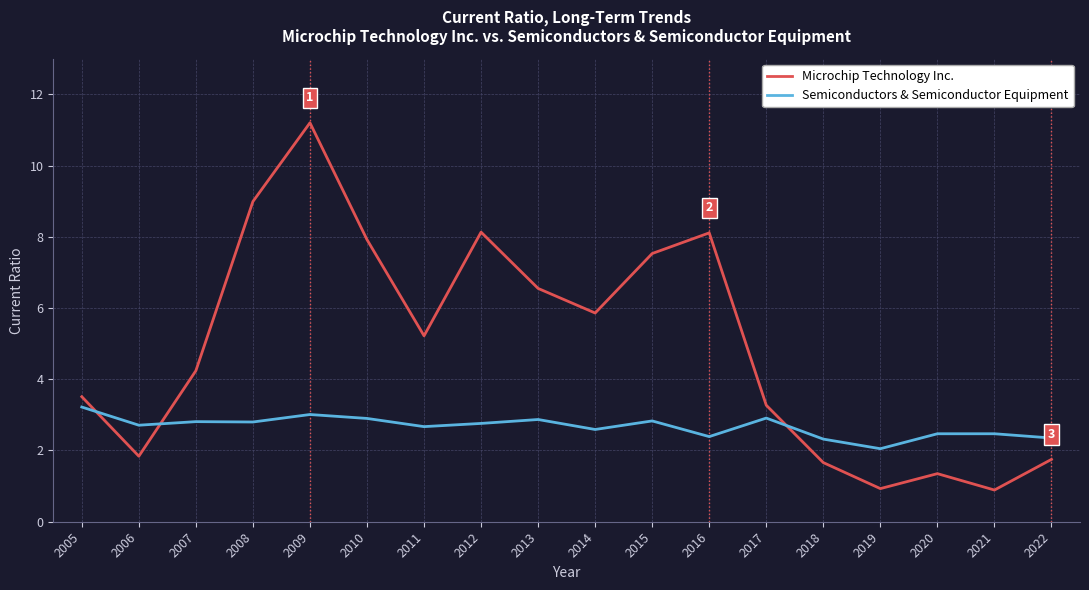

What is the difference between the highest and lowest values at 2009?

8.2